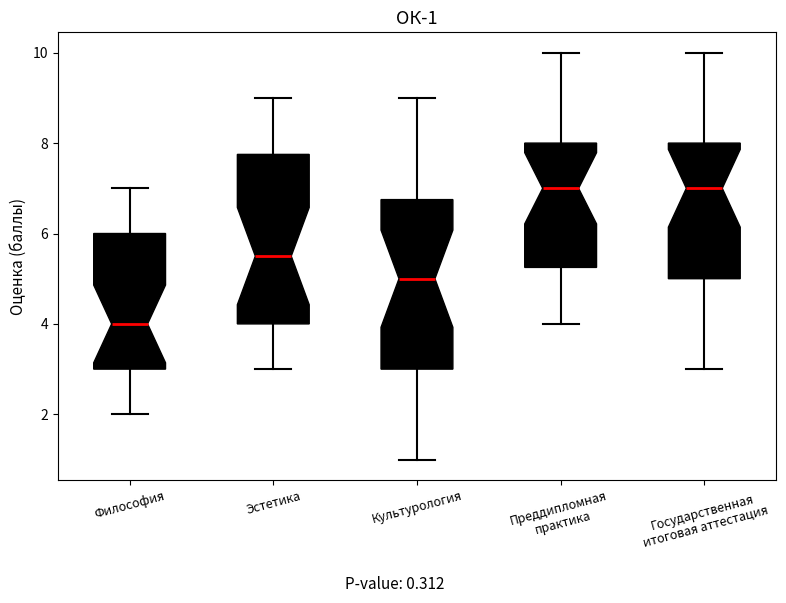

Where does the median line of the box for Преддипломная практика sit on the y-axis? The values are not printed on the chart, so give them approximately, as read against the axis.

7.0